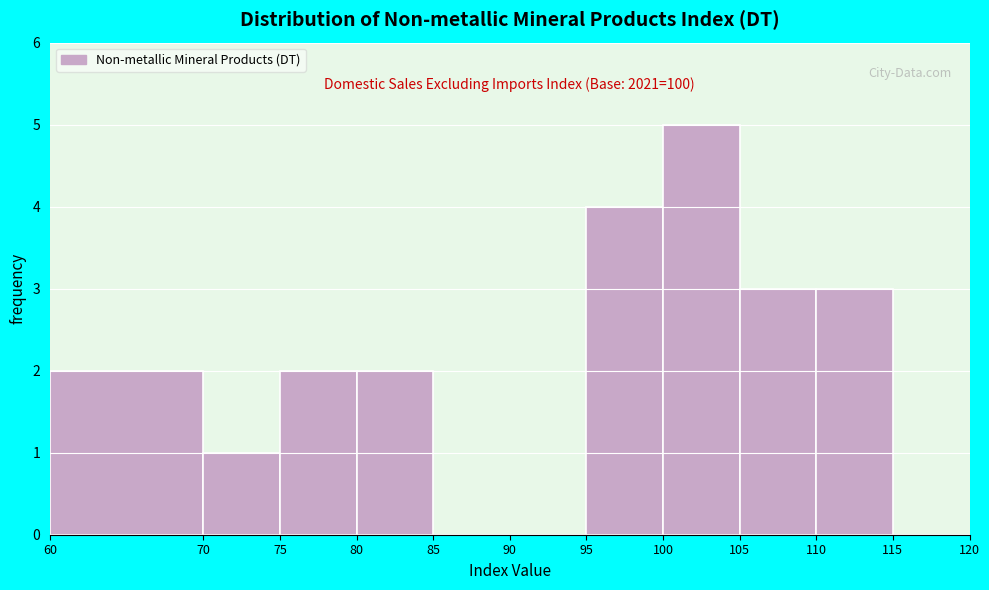

Over which range of the x-axis is the bar tallest?

100 to 105